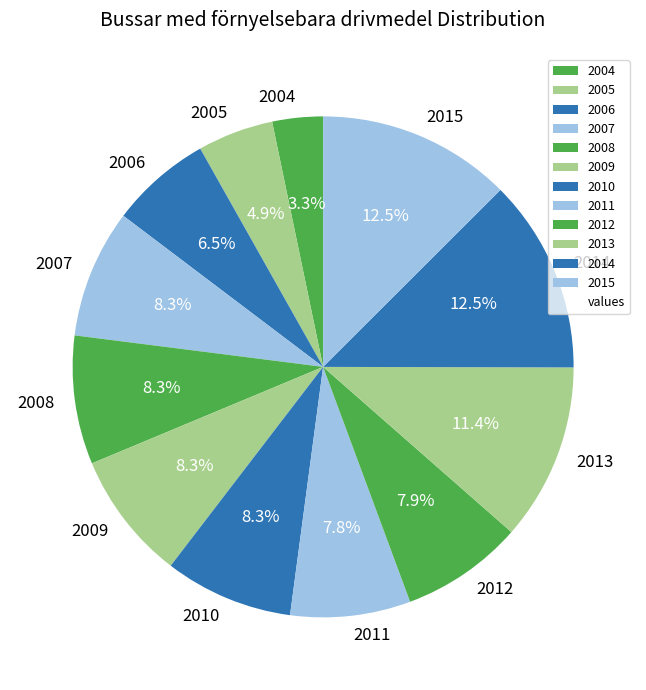

Approximately how many times larger is the value at 2010 compared to 2013?

0.7